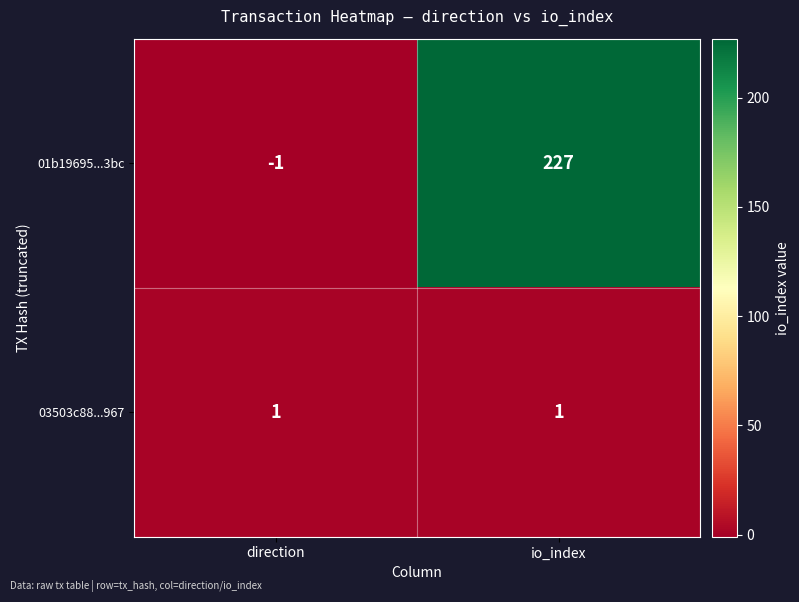

What is the difference between the maximum and minimum values in the 01b19695...3bc series?

228